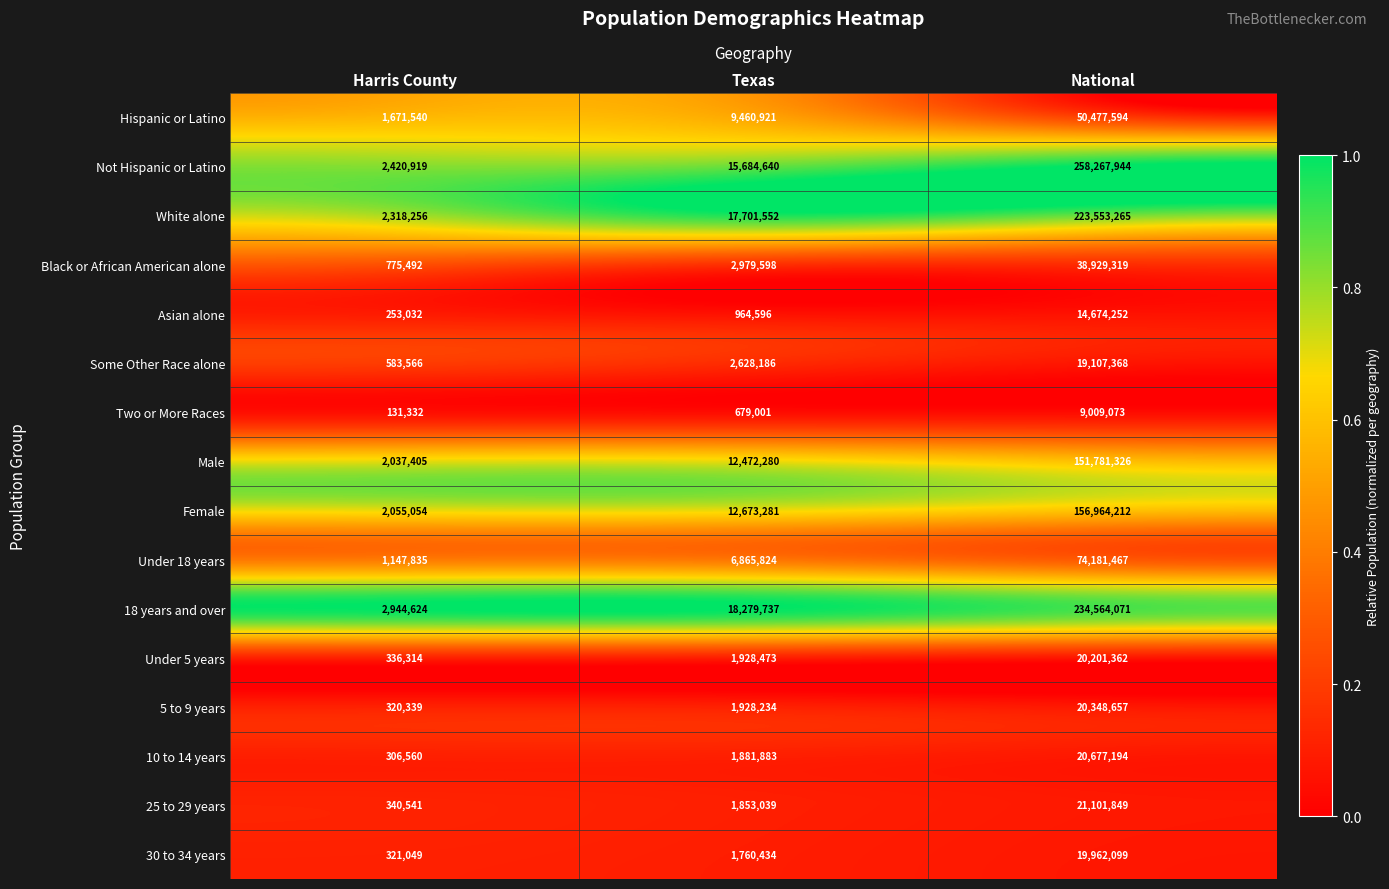

What is the difference between the 10 to 14 years values at Texas and National?

18795311